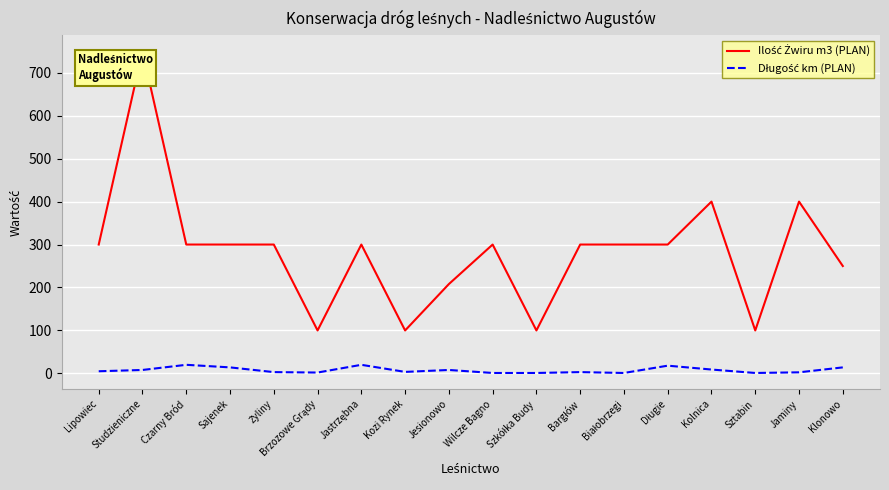

At which category is the sum across all series the highest?

Studzieniczne